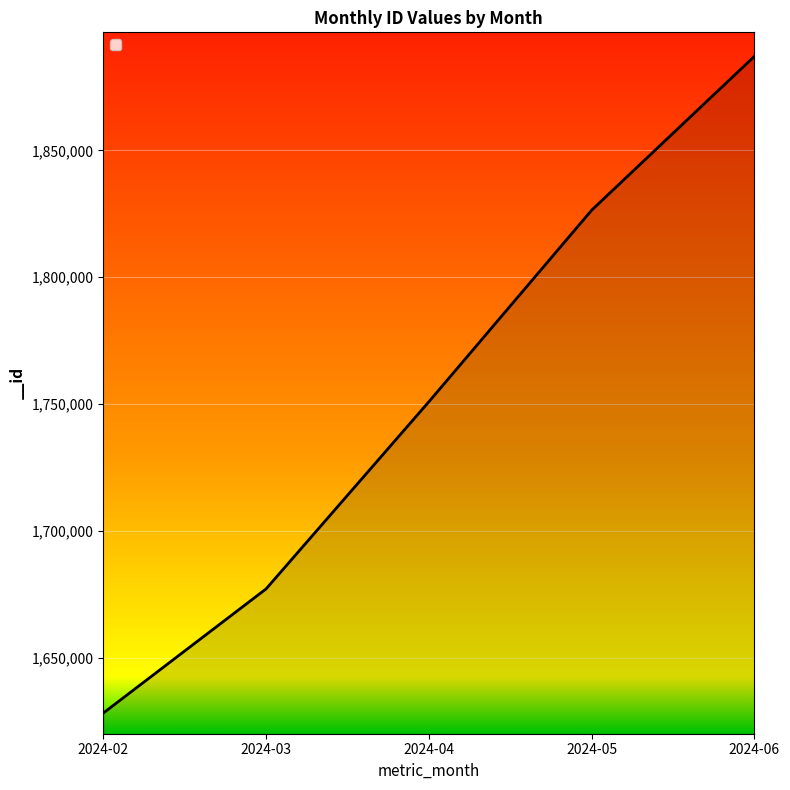

How many distinct data groups are displayed?

1